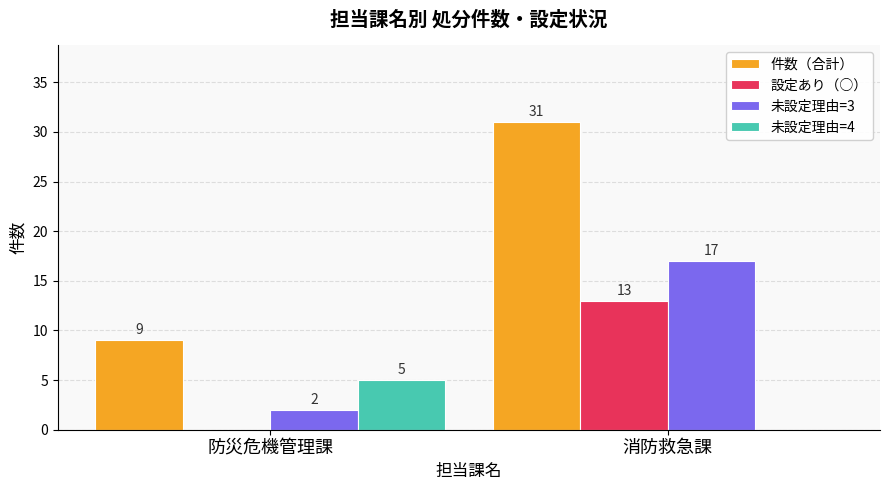

Which series changed the most between 防災危機管理課 and 消防救急課?

件数（合計）